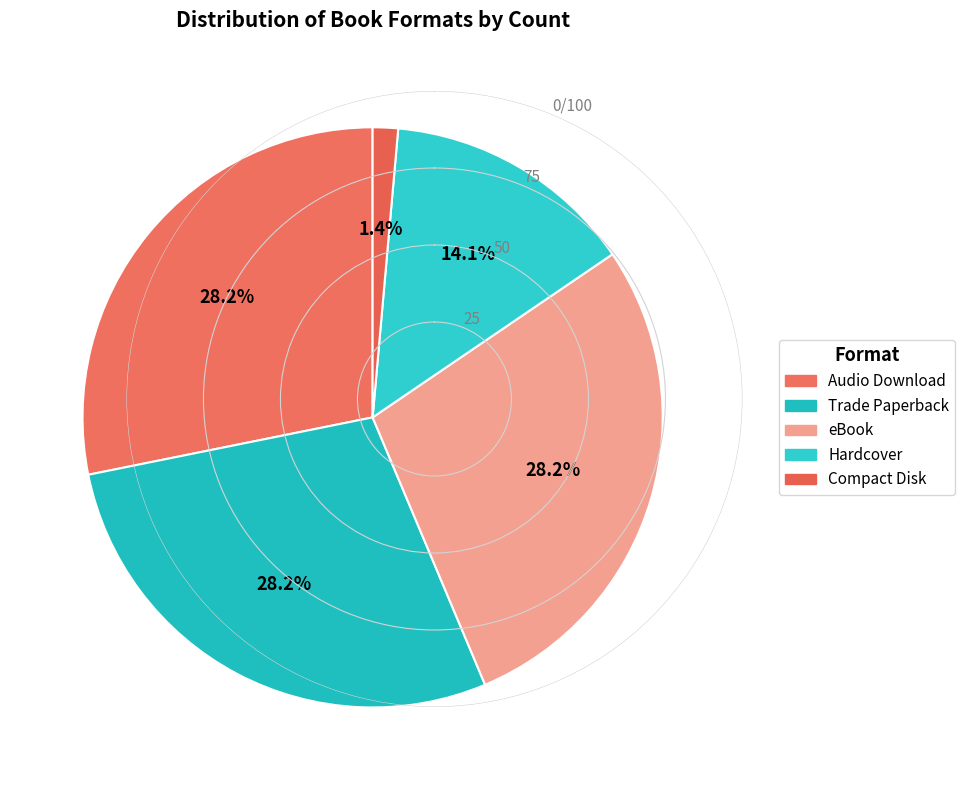

Does any single category account for the majority?

No